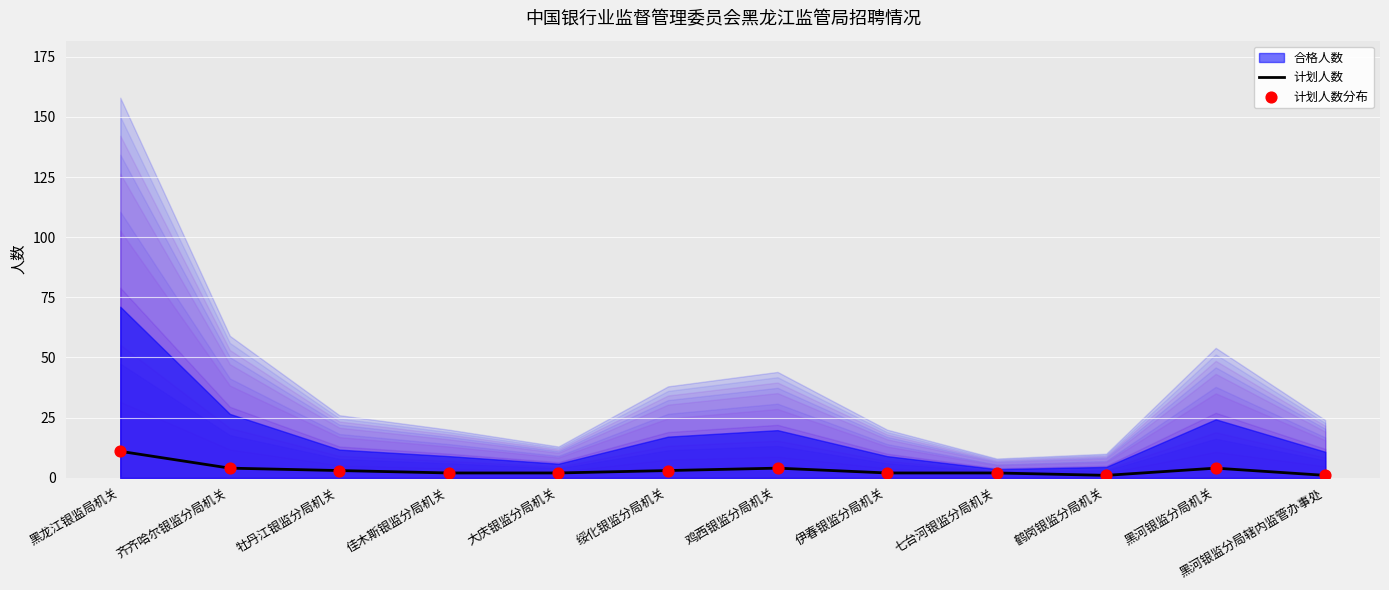

Which series reaches the minimum Y coordinate?

计划人数